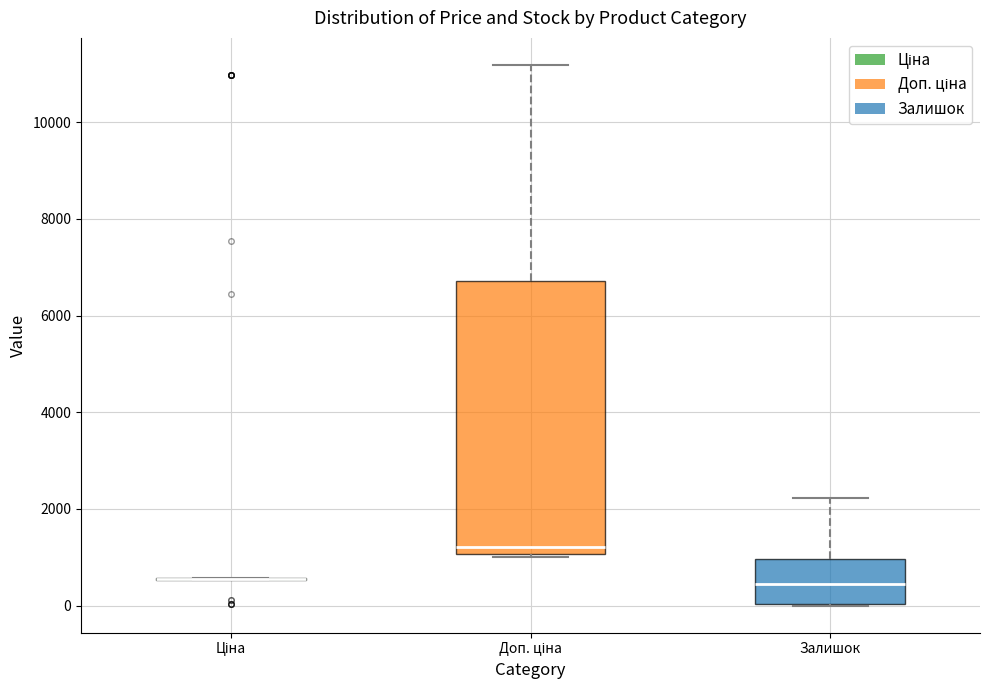

Reading left to right, transcribe this box plot: for each box, give where its median line is, the range the box spans, and where its two whiskers end, as read against the y-axis. The values are not printed on the chart, so give them approximately, as read against the axis.

Ціна: box collapsed to a line at 600, whiskers 600 to 600
Доп. ціна: median 1200, box 1000 to 6800, whiskers 1000 (just below the box's lower edge) to 11200
Залишок: median 400, box 0 to 1000, whiskers 0 to 2200